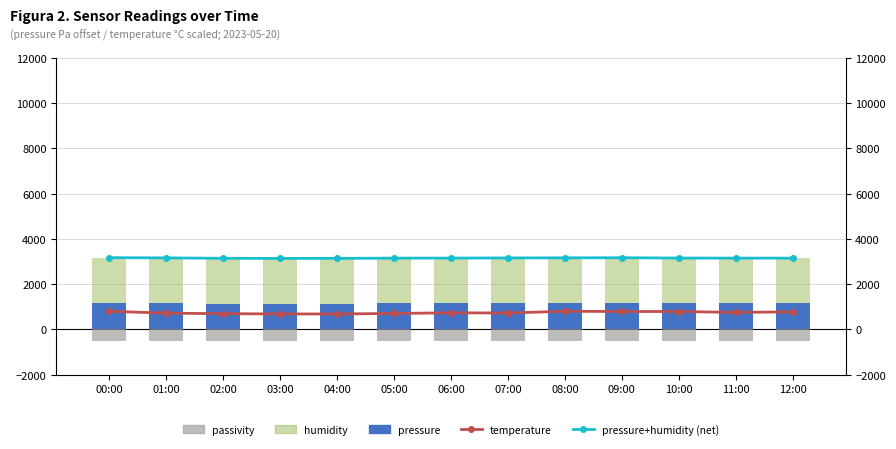

Rank the series by their maximum value, from highest to lowest.

pressure+humidity (net), humidity, pressure, temperature, passivity